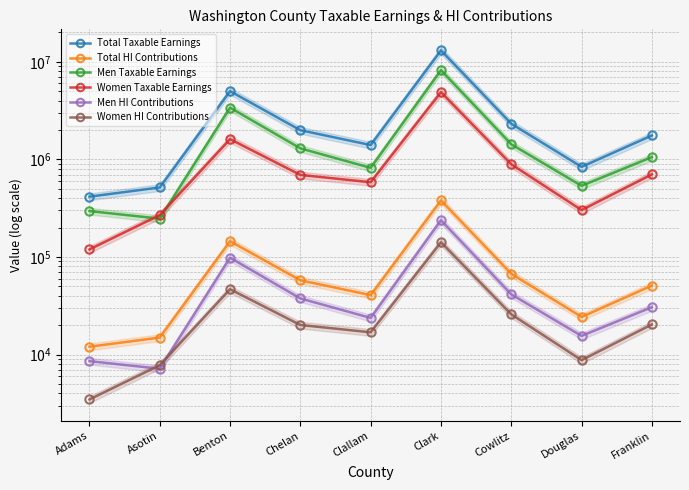

How many times do Men HI Contributions and Women HI Contributions cross each other?

2